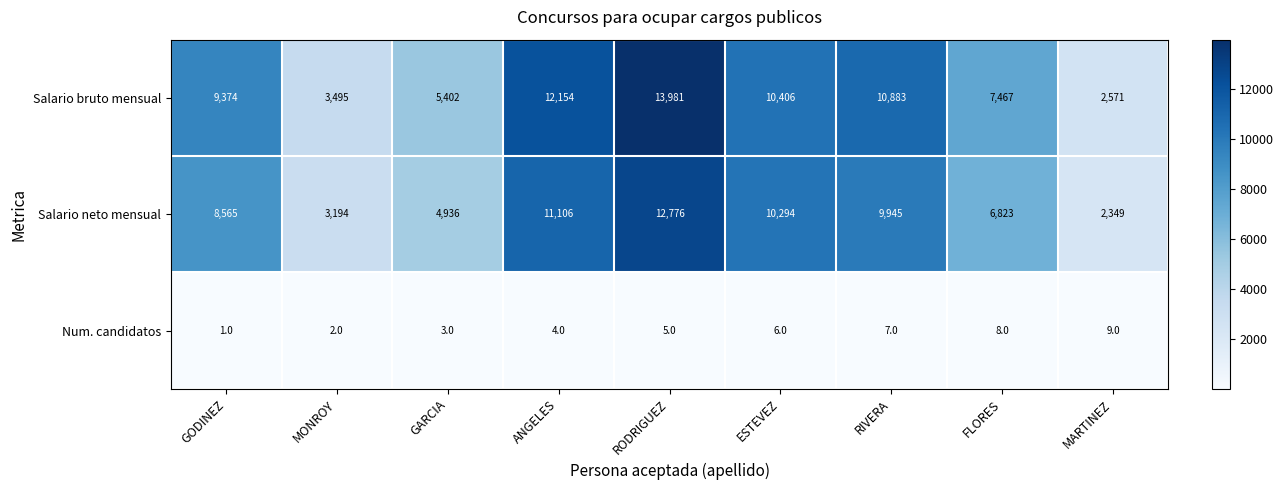

What is the difference between the second highest and minimum values in the Salario bruto mensual series?

9583